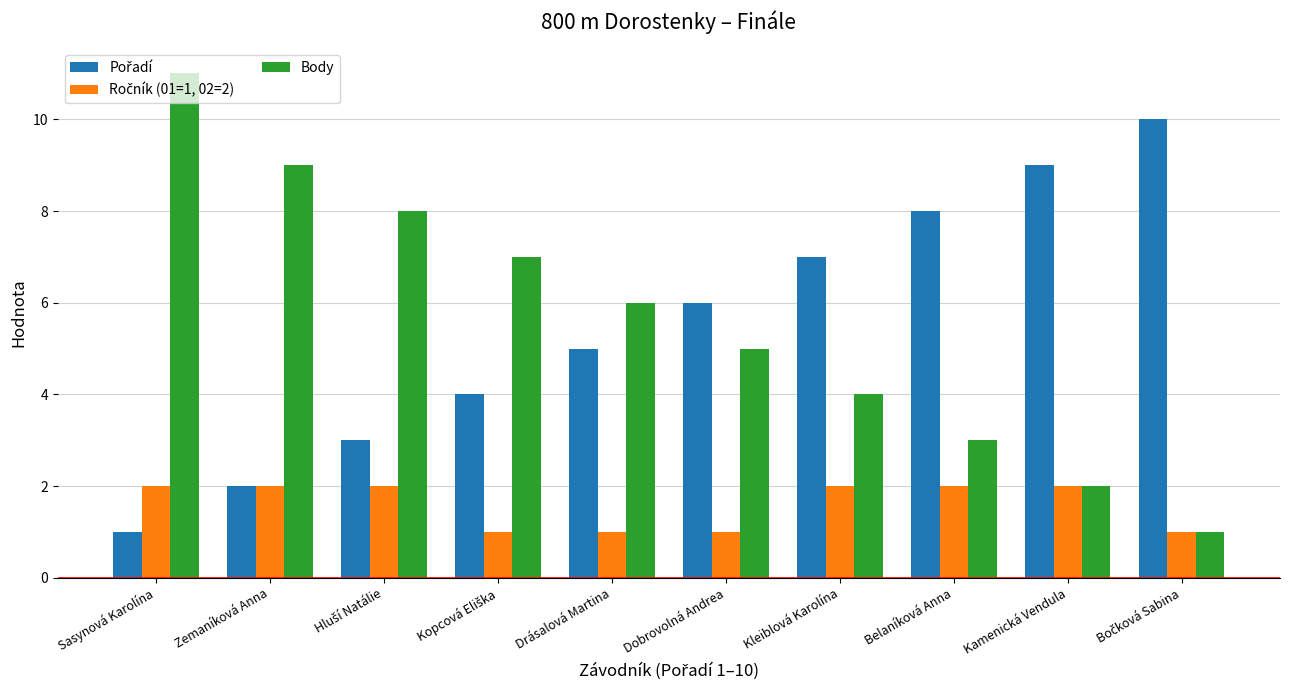

Are the bars grouped side by side (vs. stacked)?

Yes